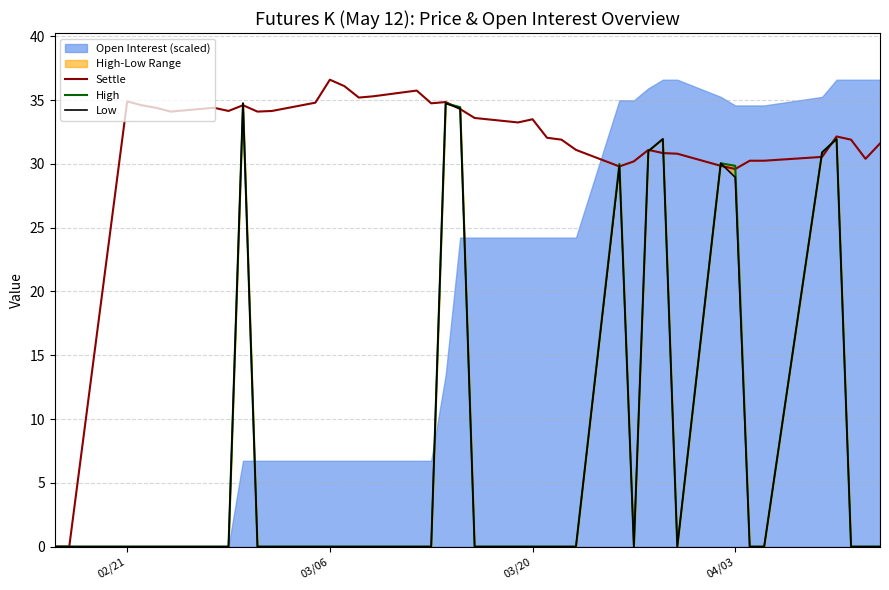

What is the average value of the High series?

8.0